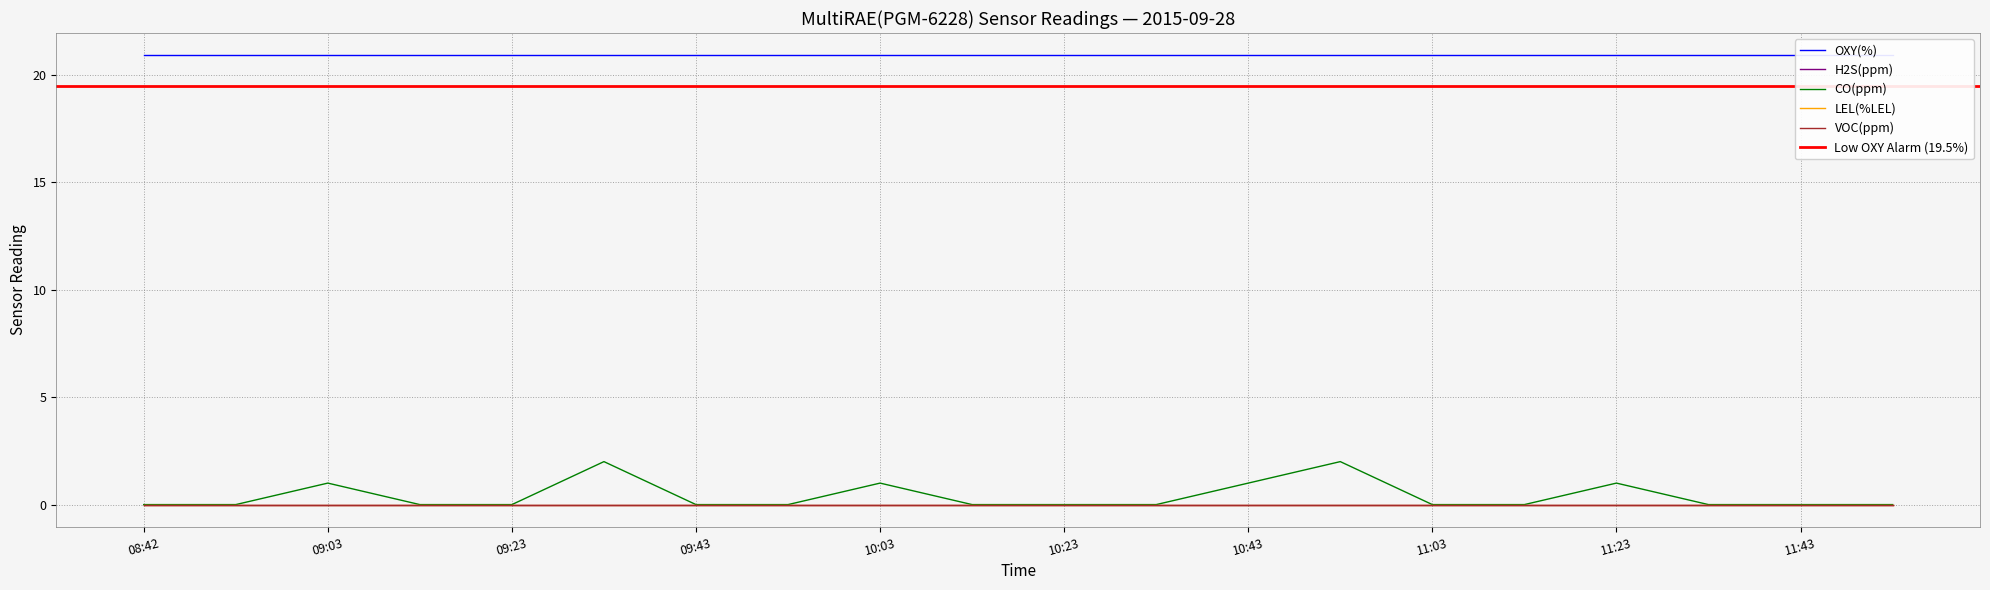

At which label does VOC(ppm) reach its peak?

08:42